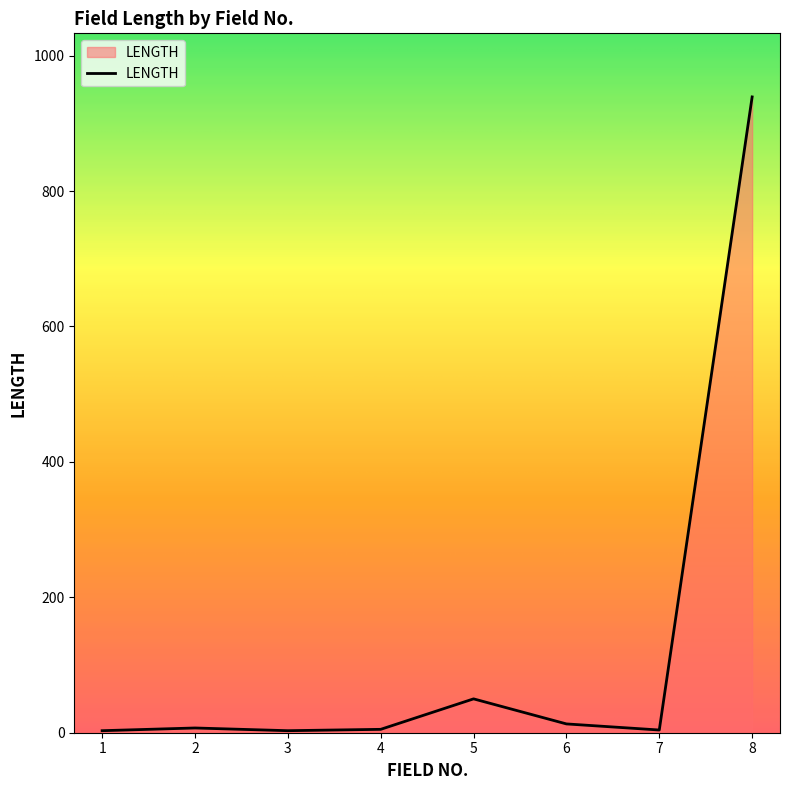

What is the sum of all values?

1024